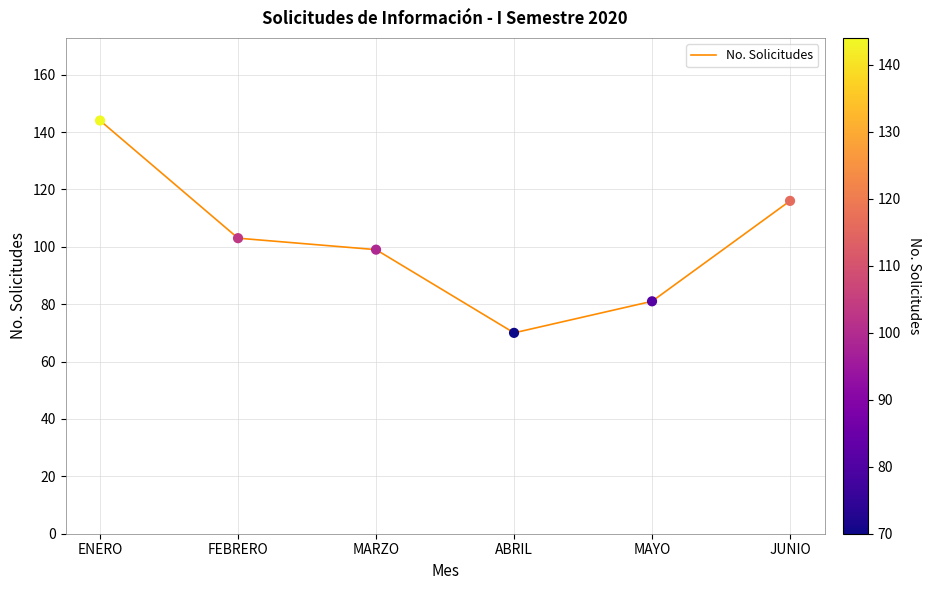

Between MAYO and ENERO, which is larger?

ENERO